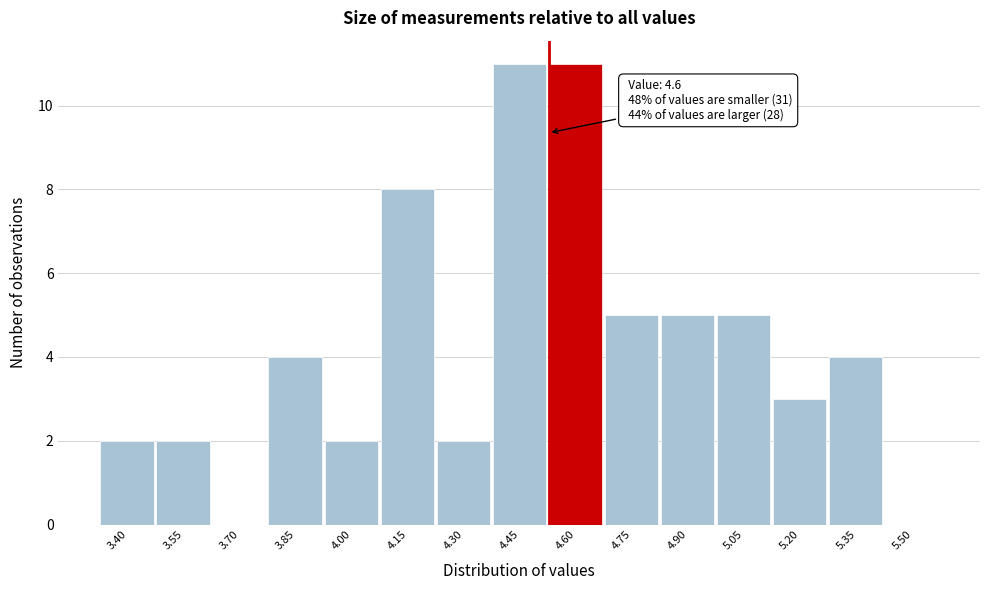

Reading right to left, what are all the values shown in this chart?

5.50=0	5.35=4	5.20=3	5.05=5	4.90=5	4.75=5	4.60=11	4.45=11	4.30=2	4.15=8	4.00=2	3.85=4	3.70=0	3.55=2	3.40=2